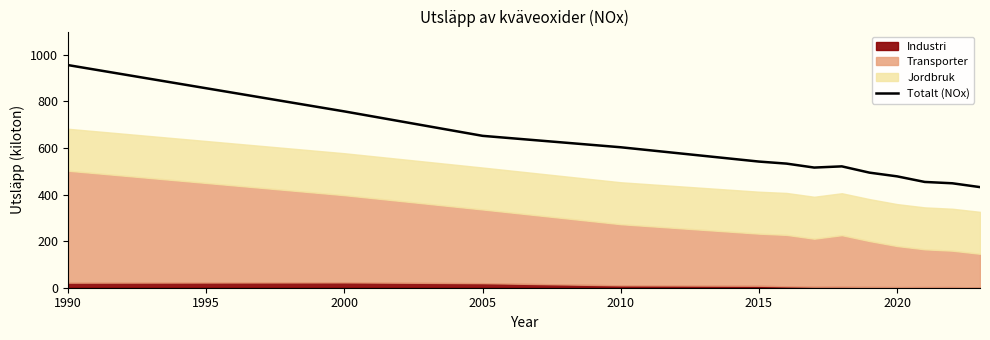

Reading left to right, extract all data points from this chart.

956.0	757.1	652.2	603.1	541.7	532.9	515.9	521.1	494.2	478.2	454.2	448.5	432.0